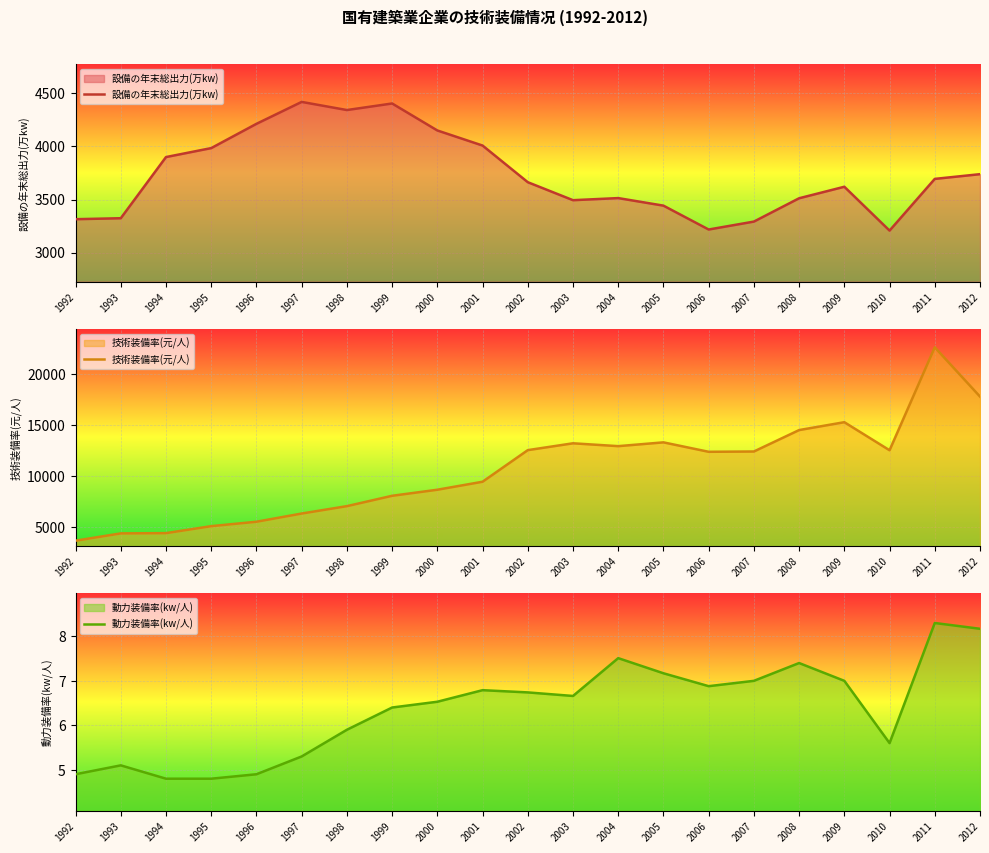

Rank the categories by 設備の年末総出力(万kw) value from lowest to highest.

2010, 2006, 2007, 1992, 1993, 2005, 2003, 2008, 2004, 2009, 2002, 2011, 2012, 1994, 1995, 2001, 2000, 1996, 1998, 1999, 1997